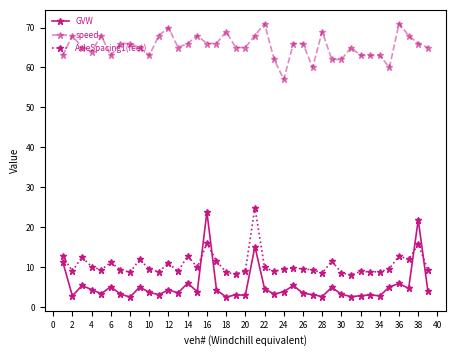

True or false: speed and AxleSpacing1(feet) intersect in this chart.

False